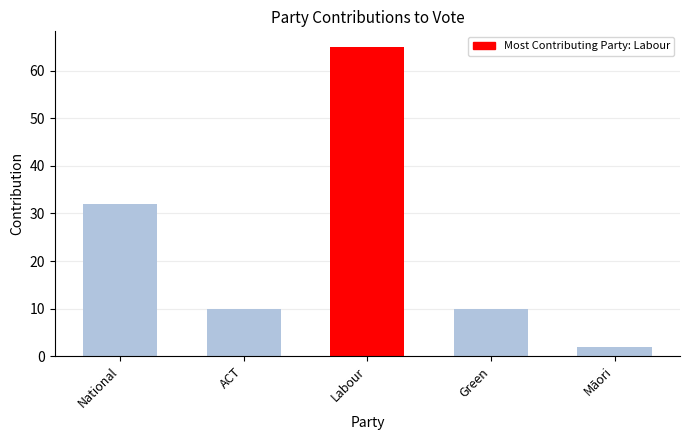

Reading left to right, transcribe all the data shown in this chart.

32	10	65	10	2